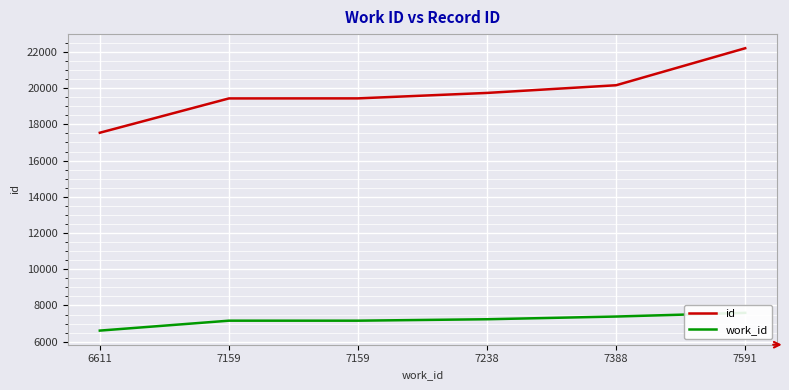

How many values in the work_id series are below 7238?

3